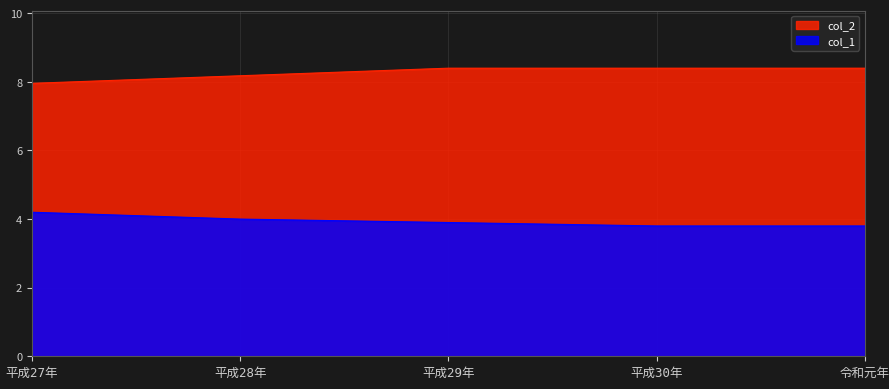

How many lines are shown in the chart?

2